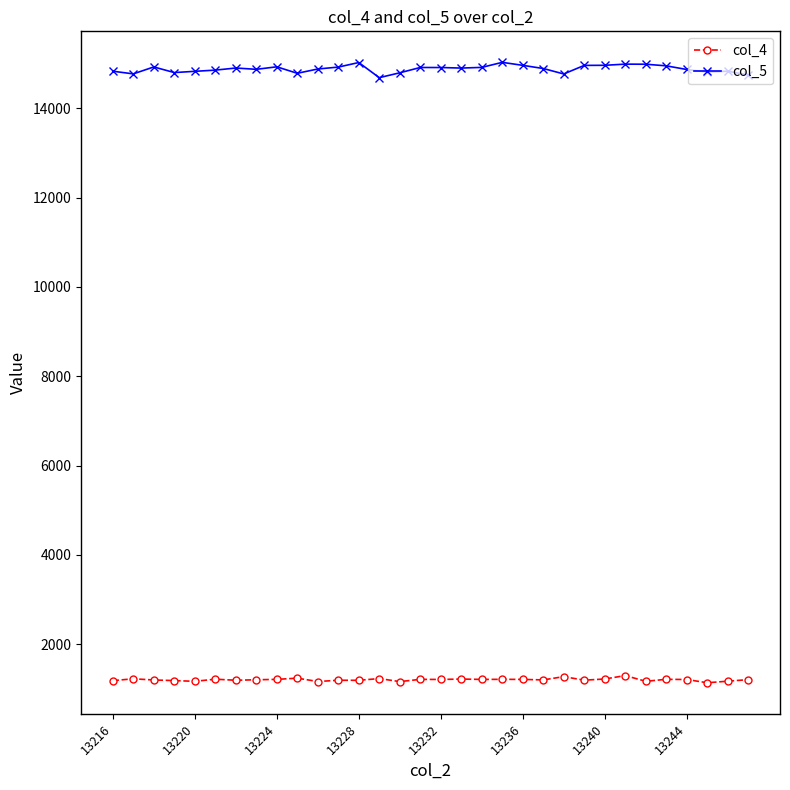

What is the smallest value displayed?

1133